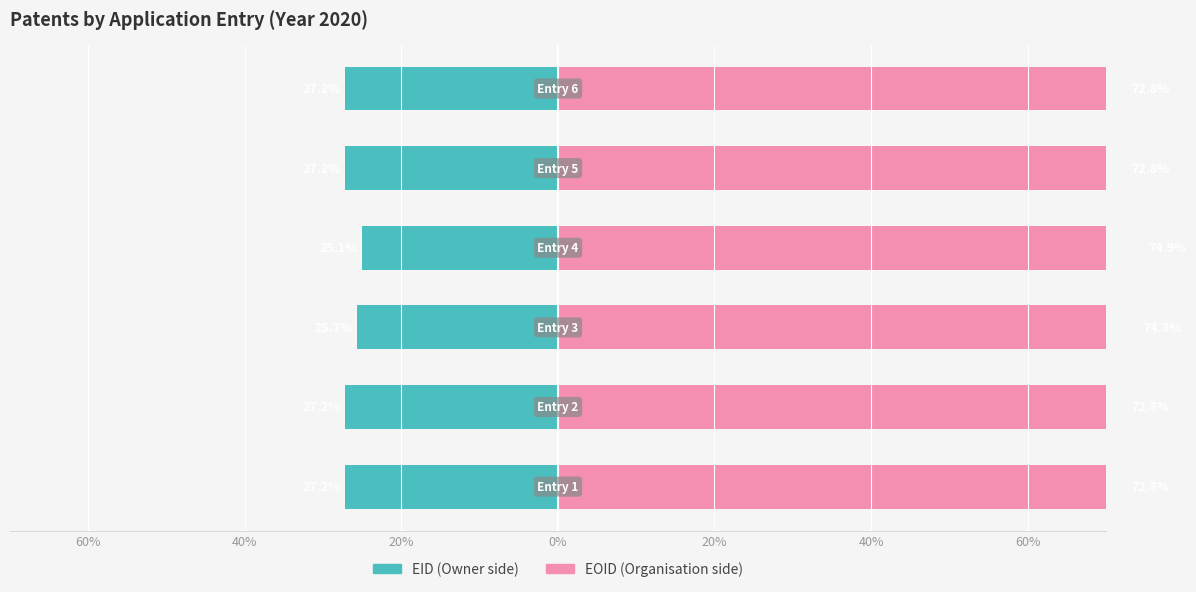

Which has a higher value, 40% or 20%?

40%